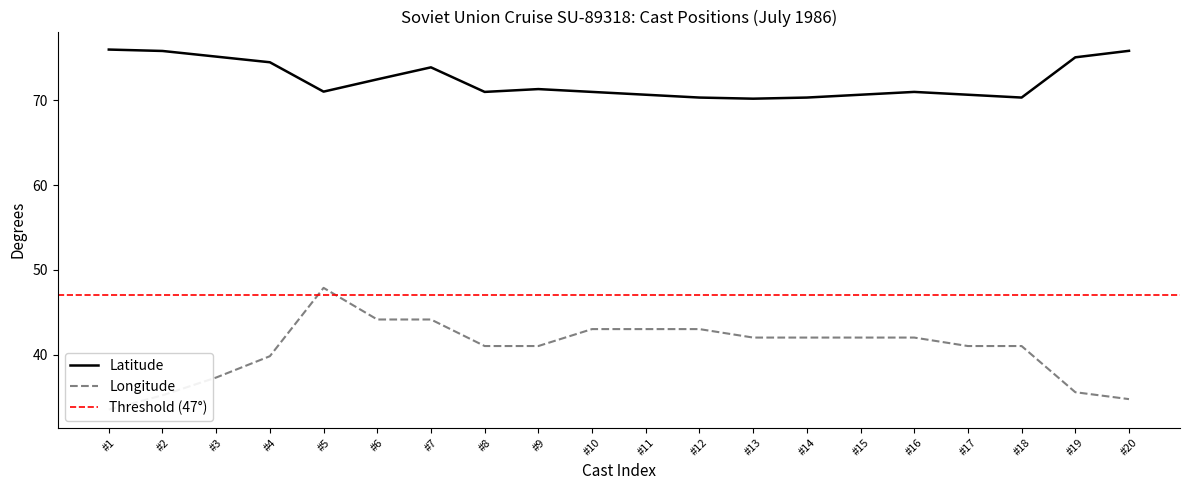

What are all the series names shown in the legend?

Latitude, Longitude